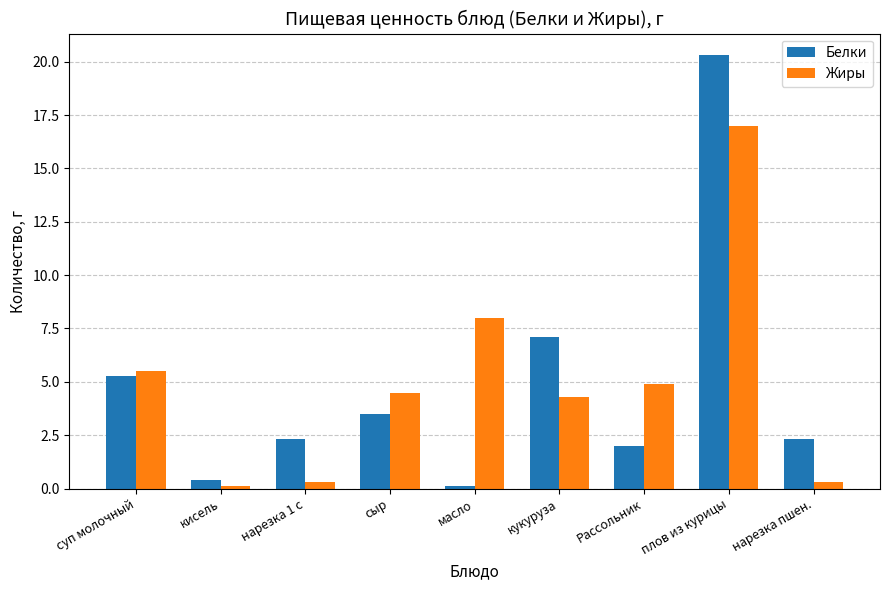

Which series has the largest total across all categories?

Жиры